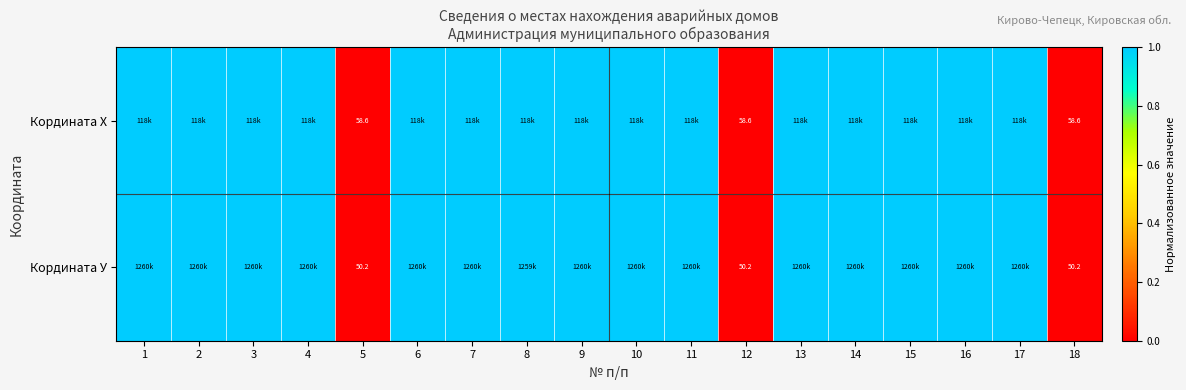

What is the average value of the Кордината У series?

0.8